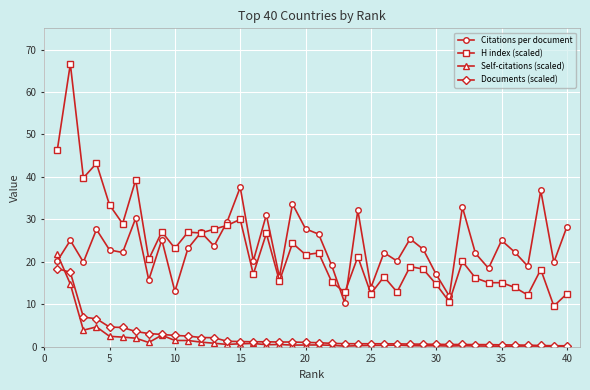

True or false: Documents (scaled) and Citations per document cross at least once.

False